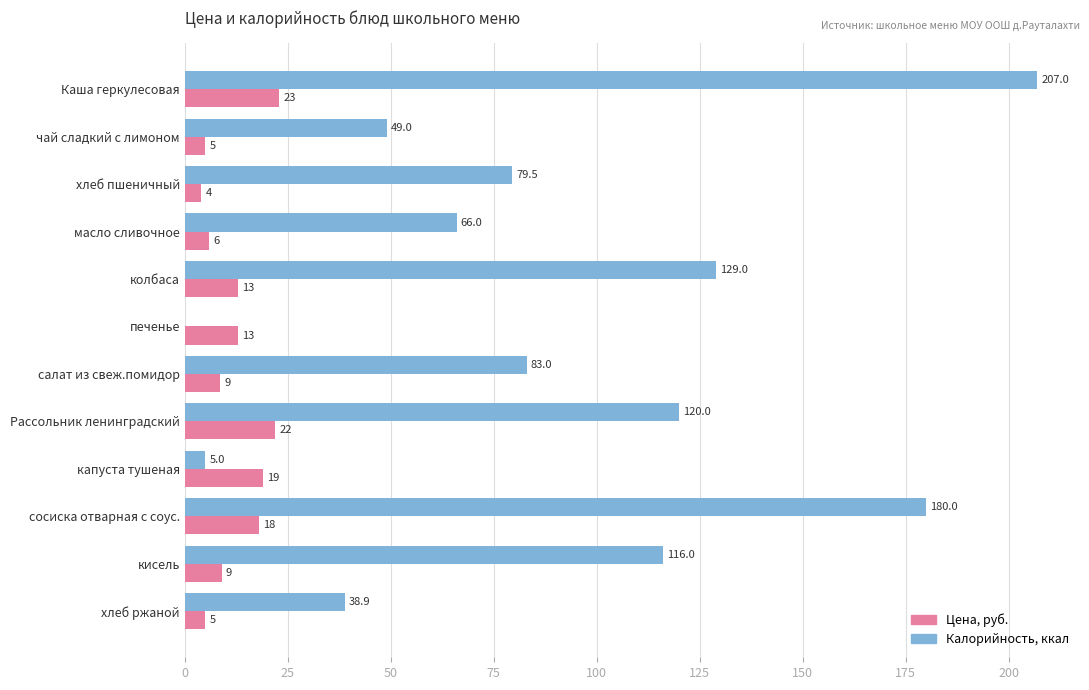

How many categories are shown in the chart?

12